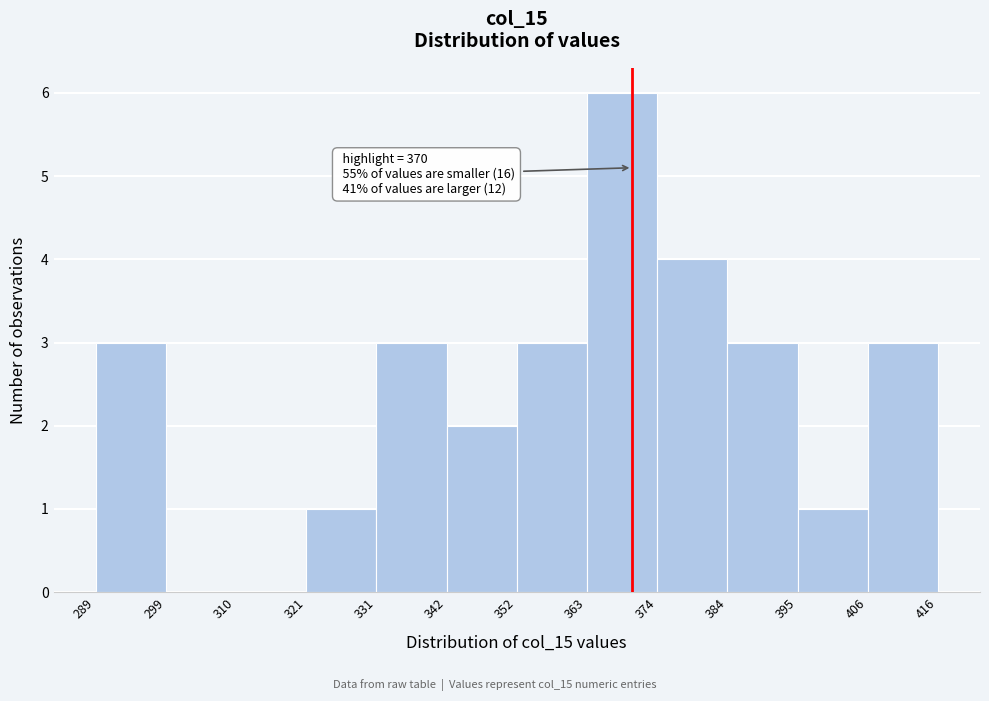

Over which range of the x-axis is the bar tallest?

363 to 374